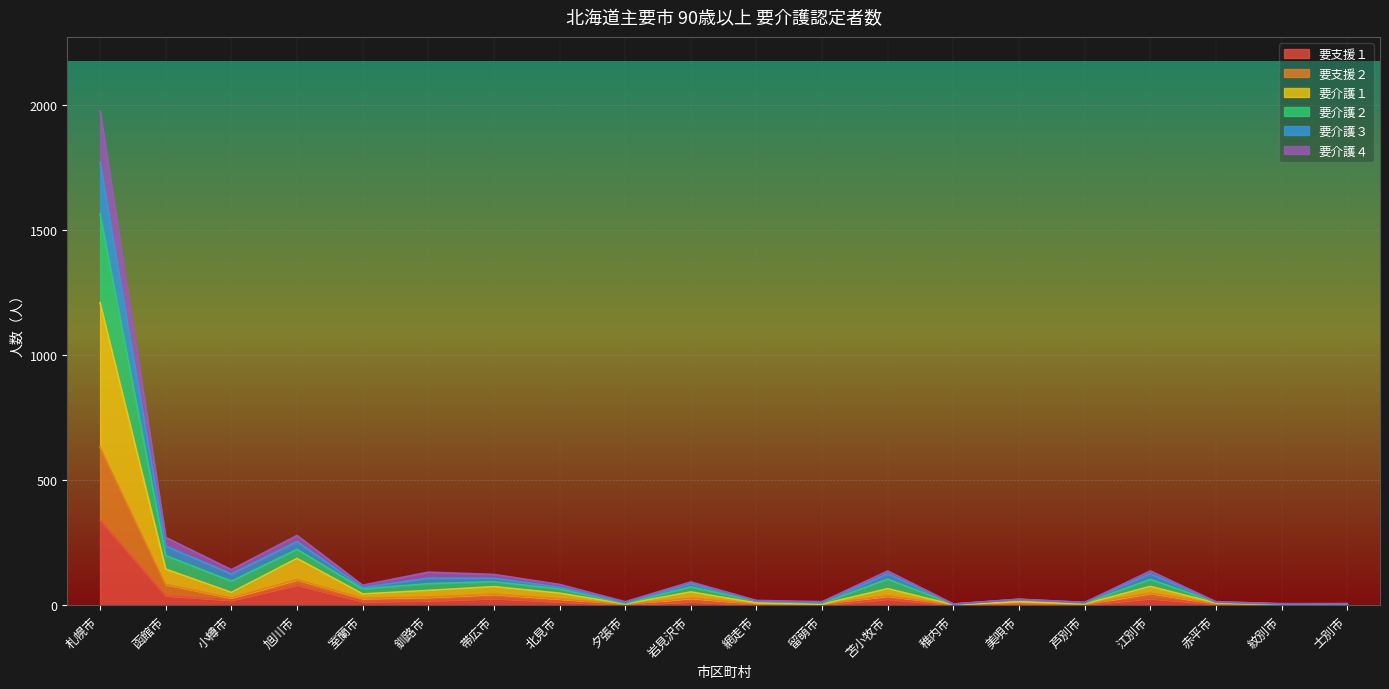

At which label is 要支援１ closest to 170?

旭川市